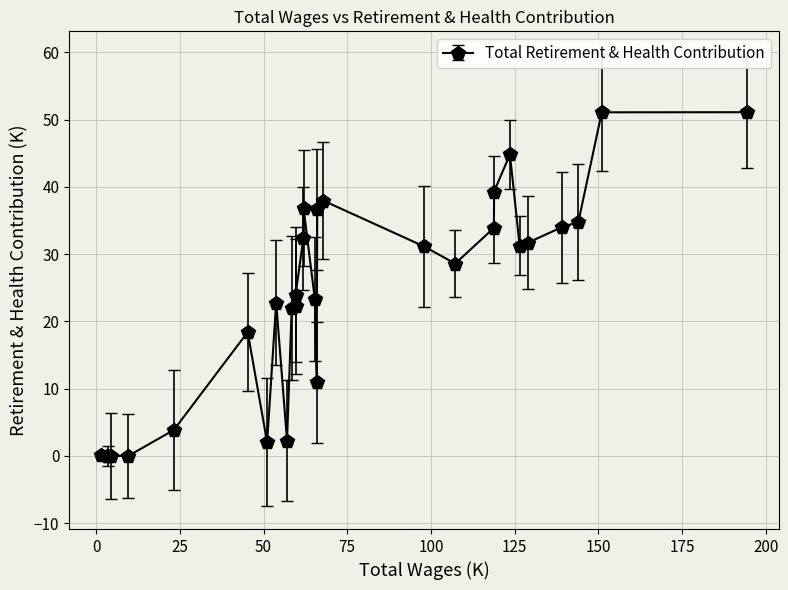

What is the difference between the second highest and minimum values?

51.1